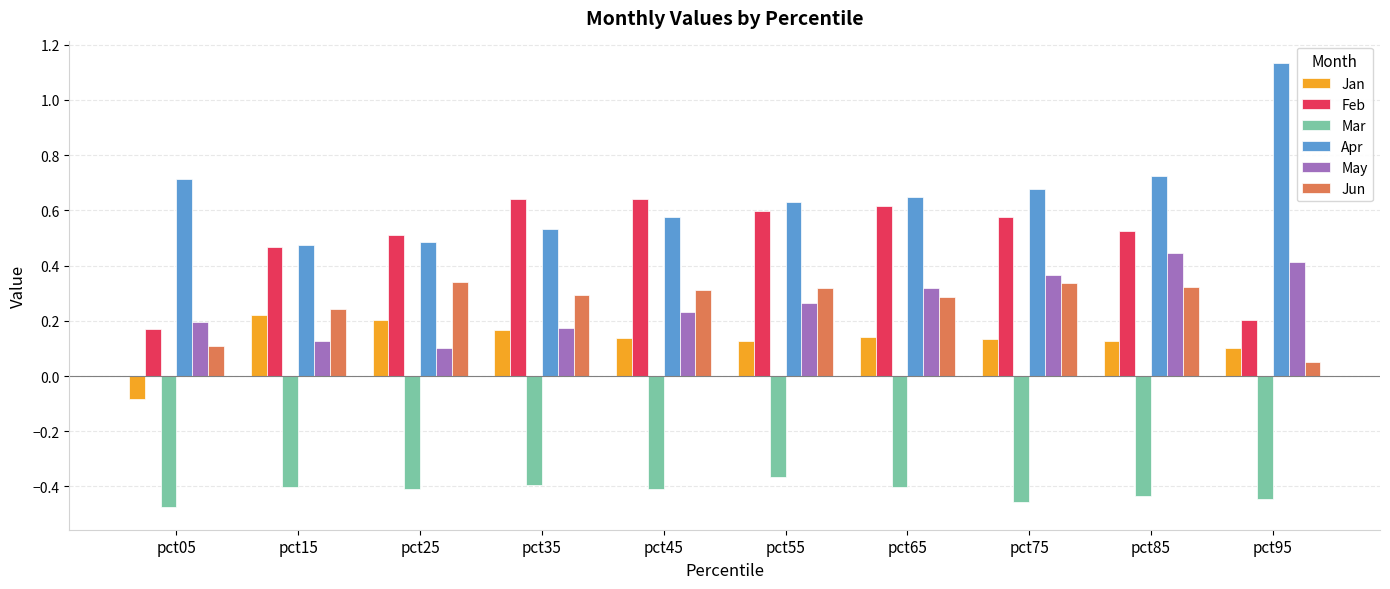

Between pct25 and pct95, which series saw the biggest shift?

Apr